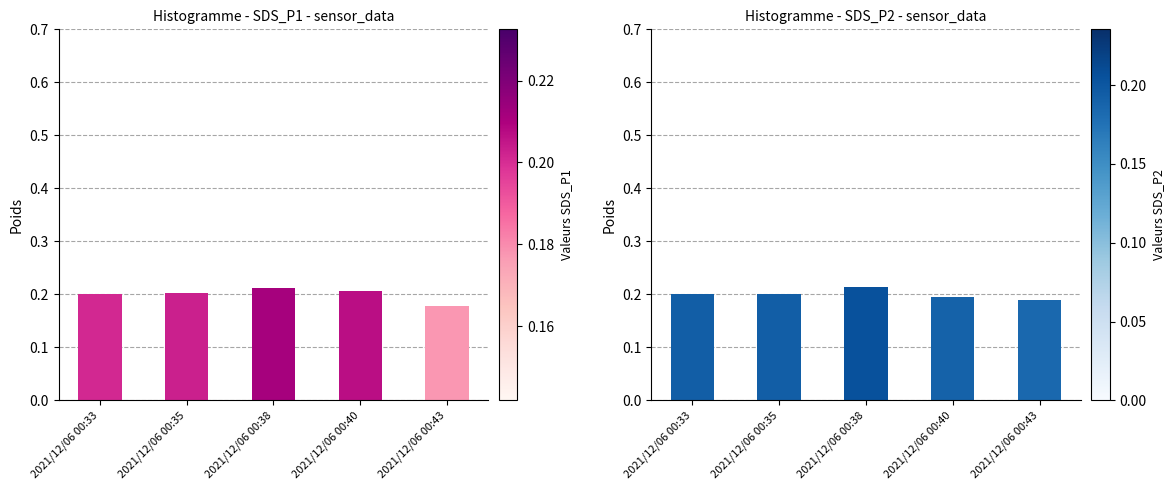

What is the total value across all series at 2021/12/06 00:35?

0.4